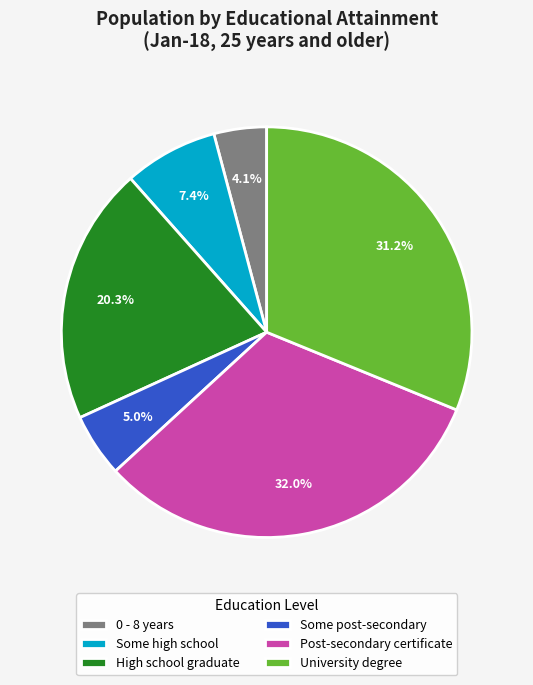

Between Some high school and Post-secondary certificate, which is larger?

Post-secondary certificate